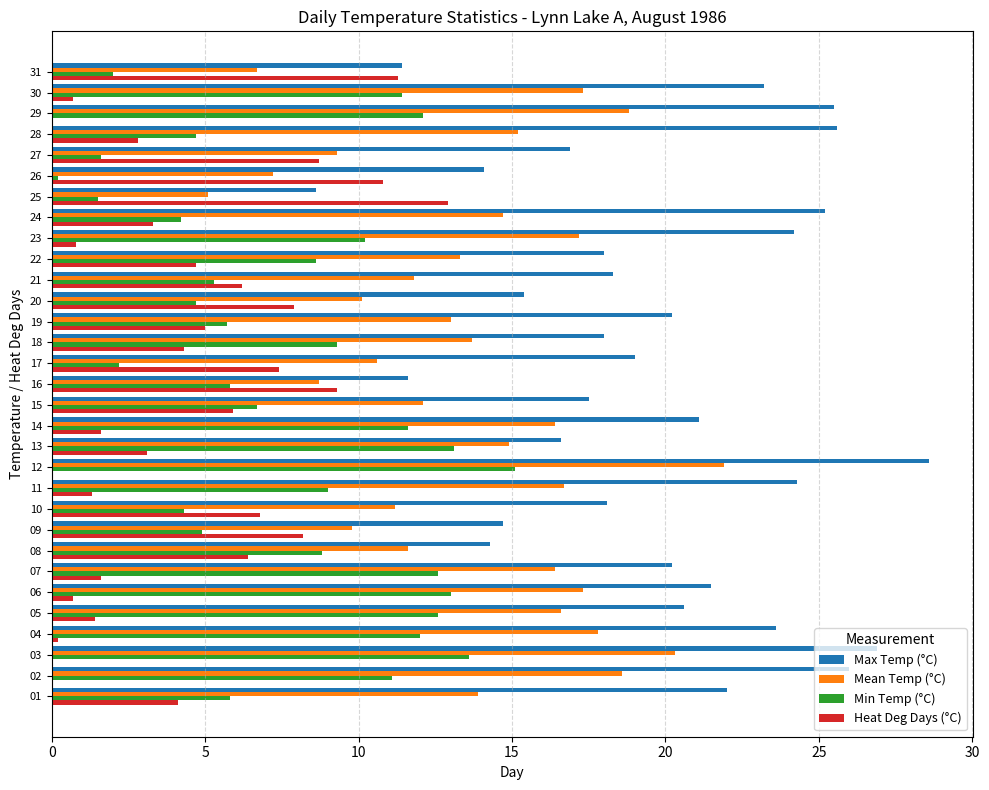

What are all the series names shown in the legend?

Max Temp (°C), Mean Temp (°C), Min Temp (°C), Heat Deg Days (°C)